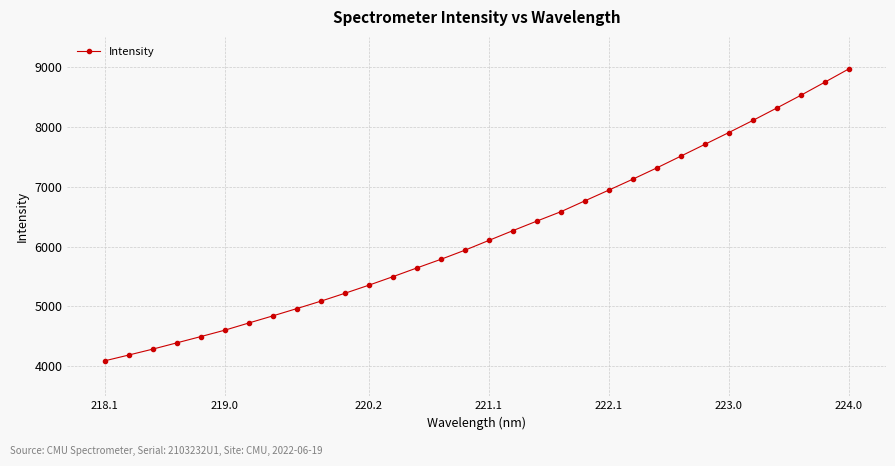

What is the maximum value shown in the chart?

8964.8